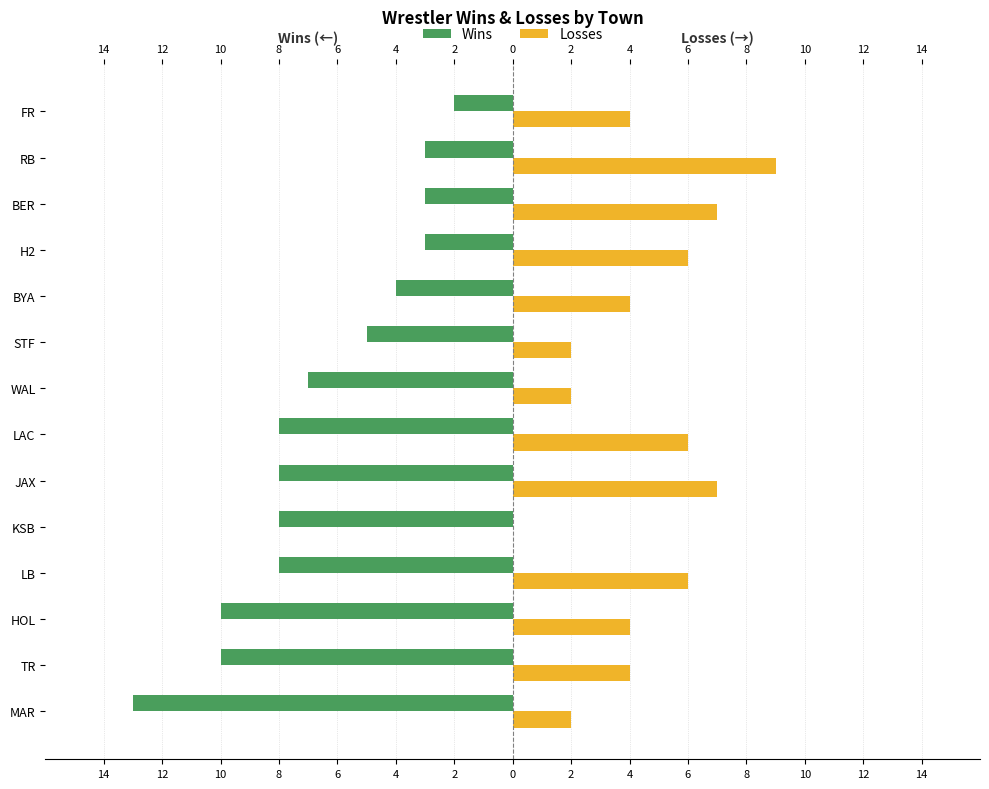

Which series has the largest range (max minus min)?

Wins